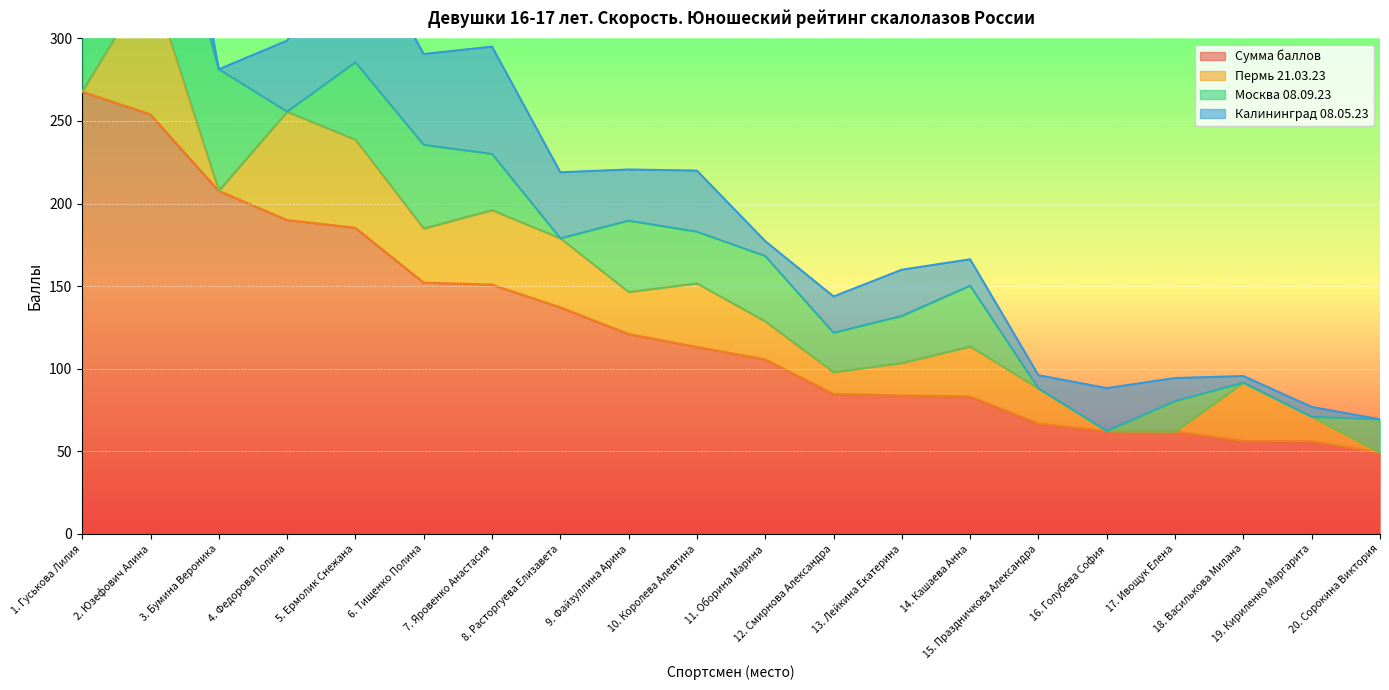

What is the minimum value for Сумма баллов?

49.1